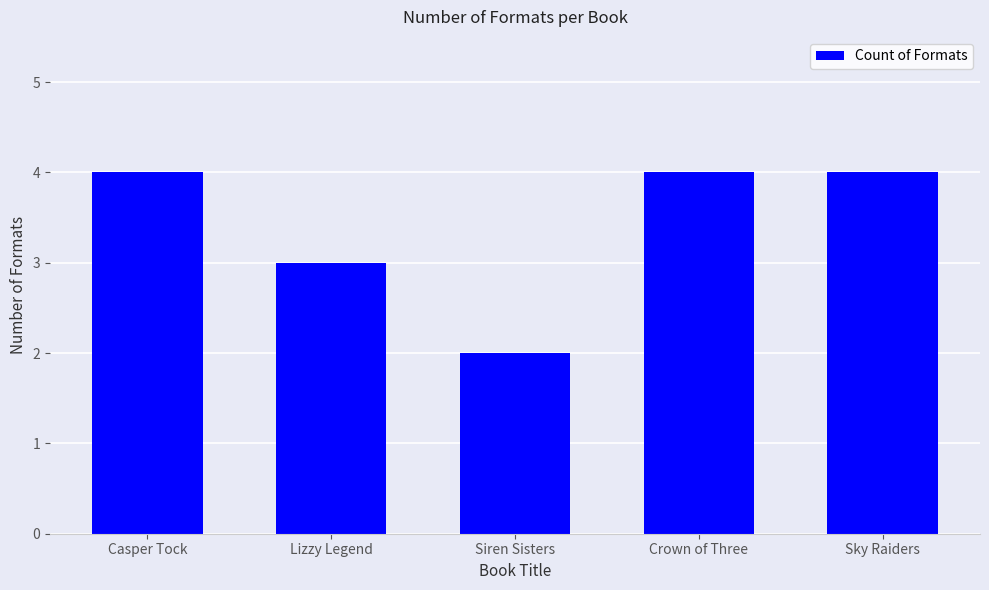

Count the number of categories in the chart.

5